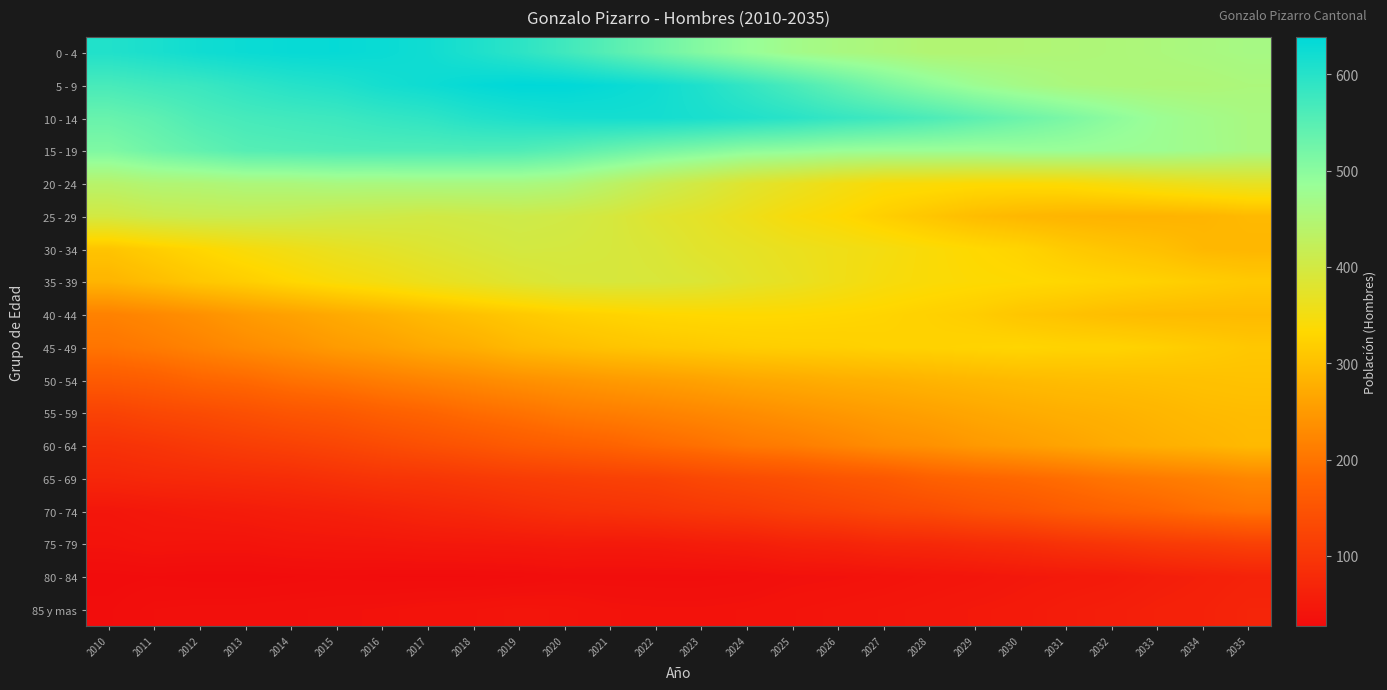

Between 2016 and 2029, which is larger?

2016